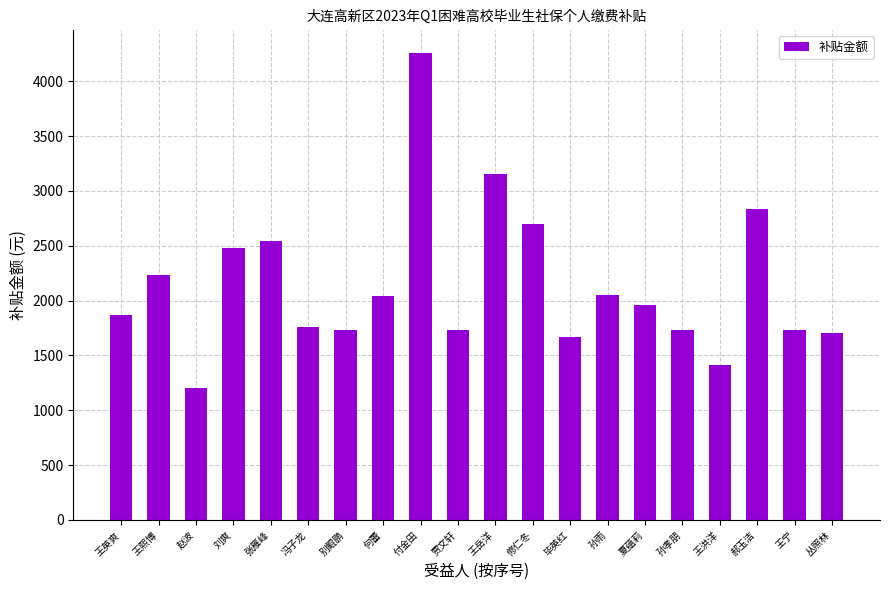

What is the label of the 8th bar from the right?

毕英红